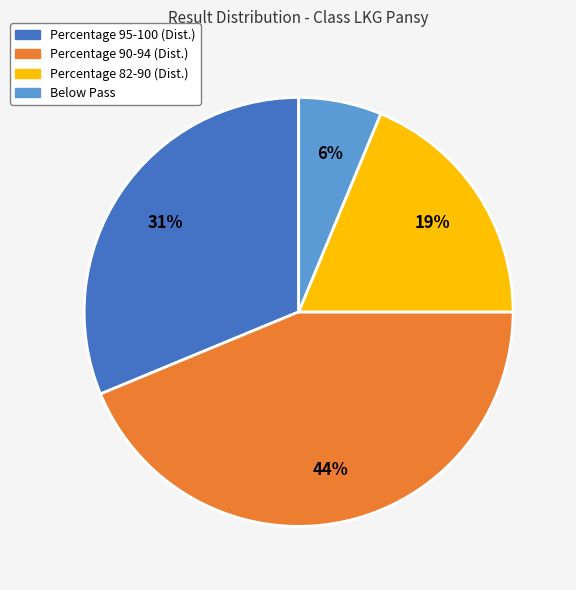

Does any single category account for the majority?

No